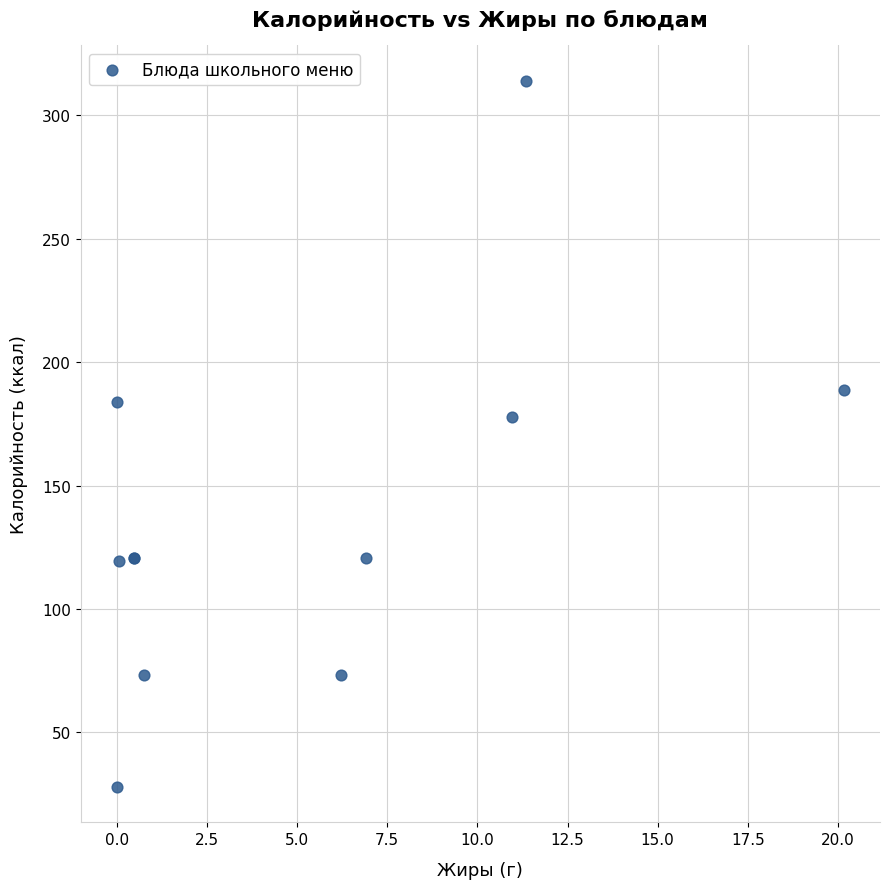

What Y value in the scatter plot is closest to 170?

177.8